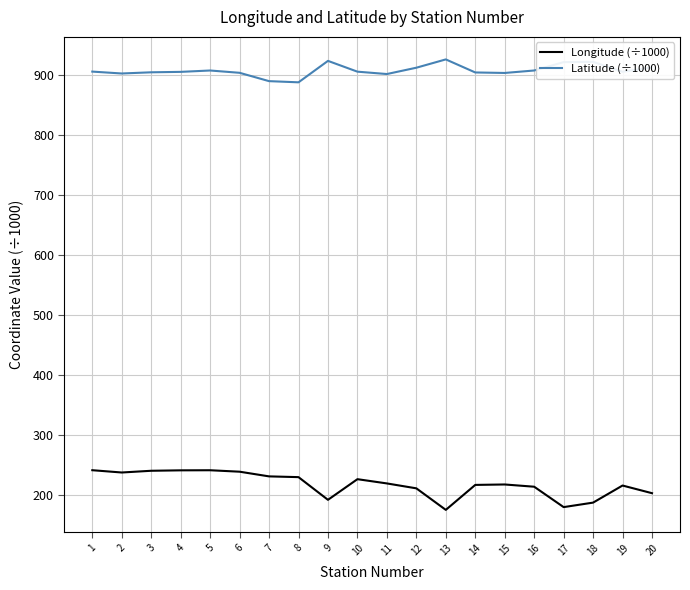

True or false: Longitude (÷1000) and Latitude (÷1000) intersect in this chart.

False